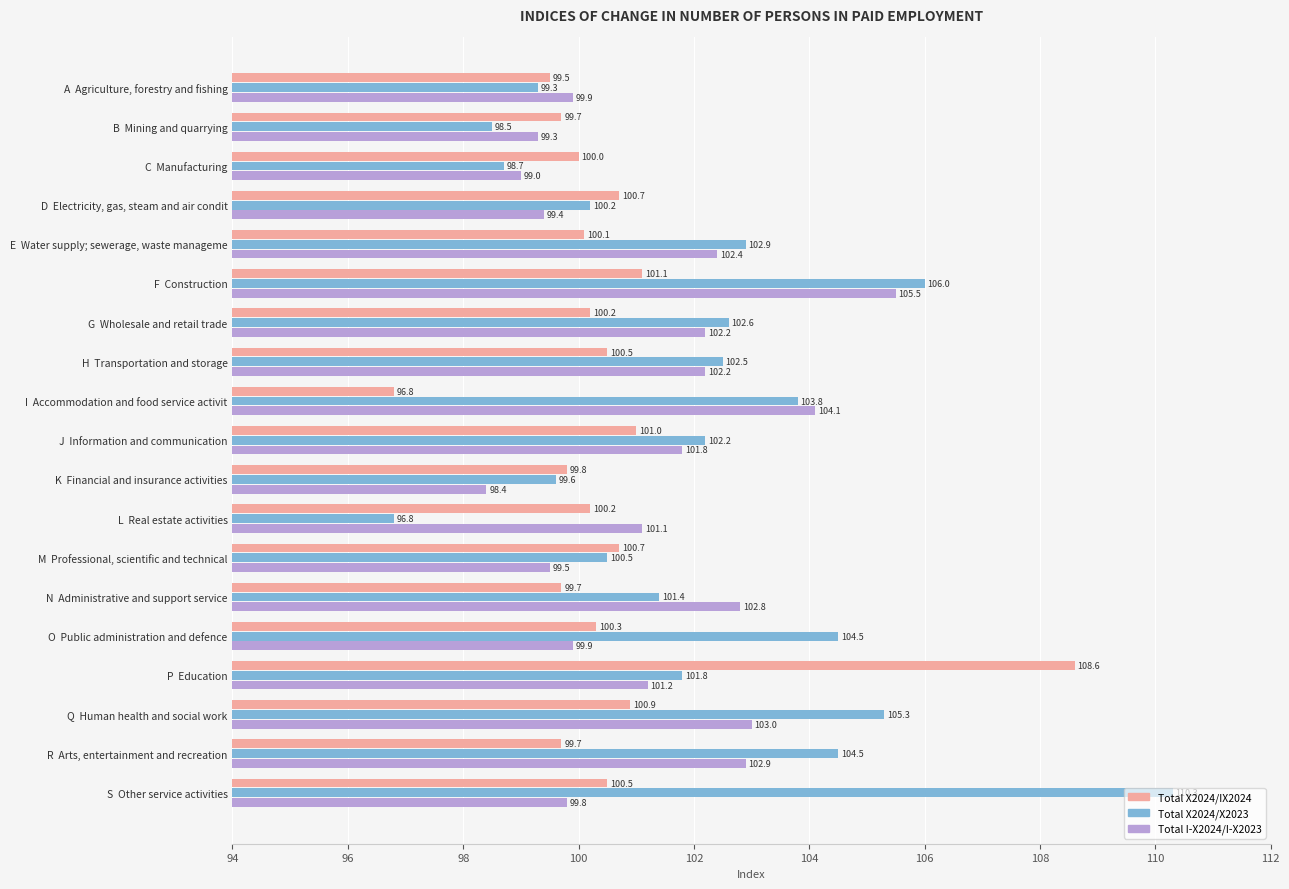

At how many categories does at least one series exceed 101?

13